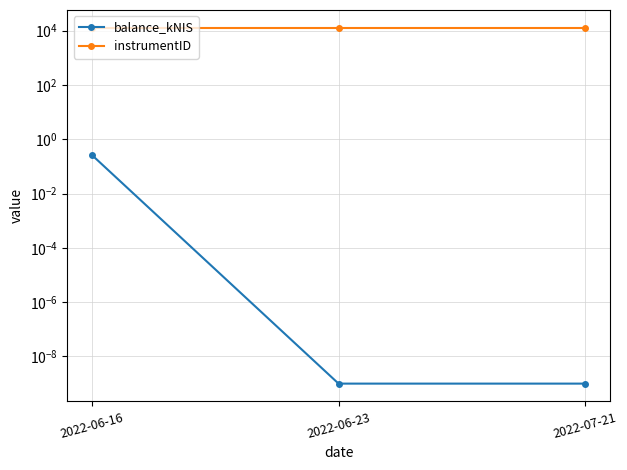

Rank the series by their maximum value, from lowest to highest.

balance_kNIS, instrumentID